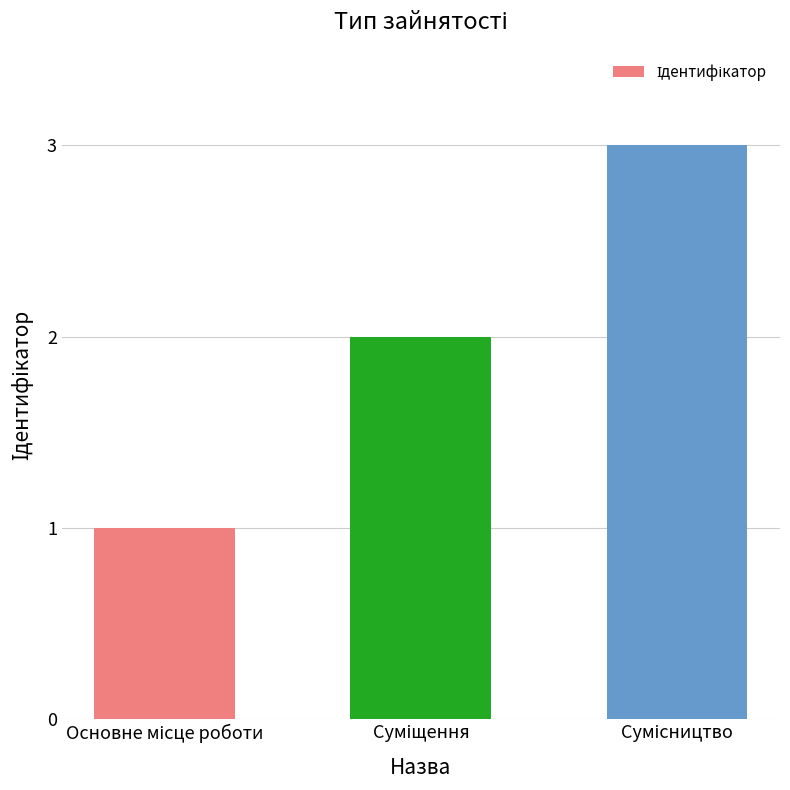

How many values are between 1 and 3?

3